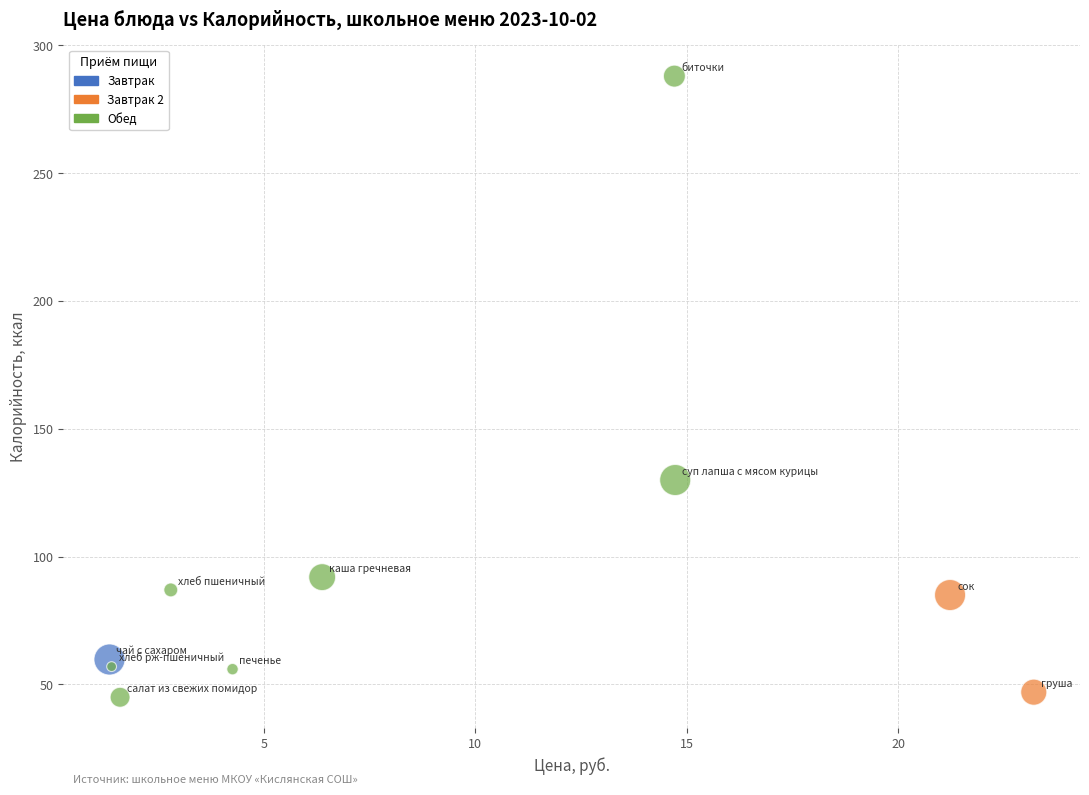

What are all the series names shown in the legend?

Завтрак, Завтрак 2, Обед